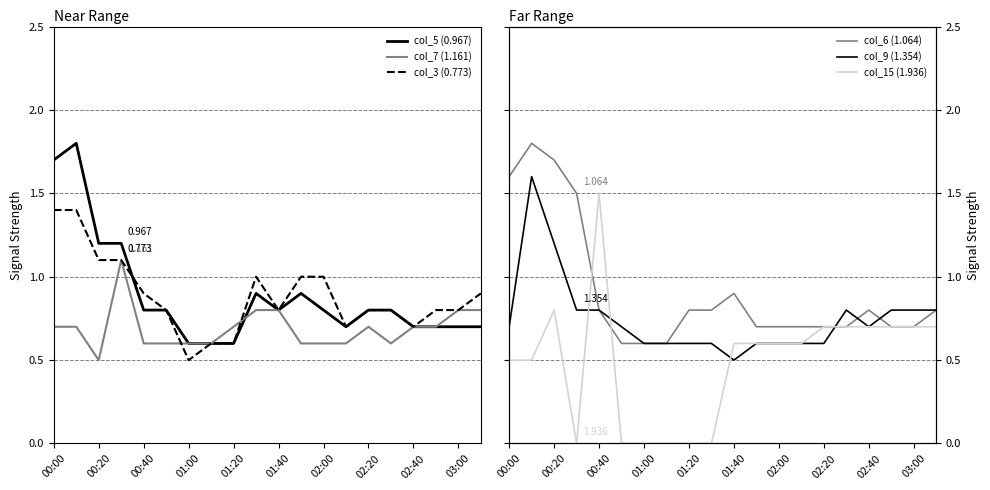

How many lines are shown in the chart?

6